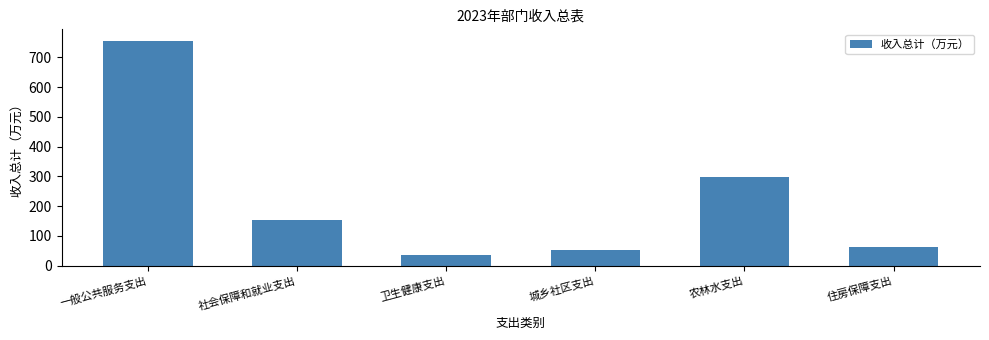

The chart shows a value of 22.4 at 住房保障支出. True or false?

False